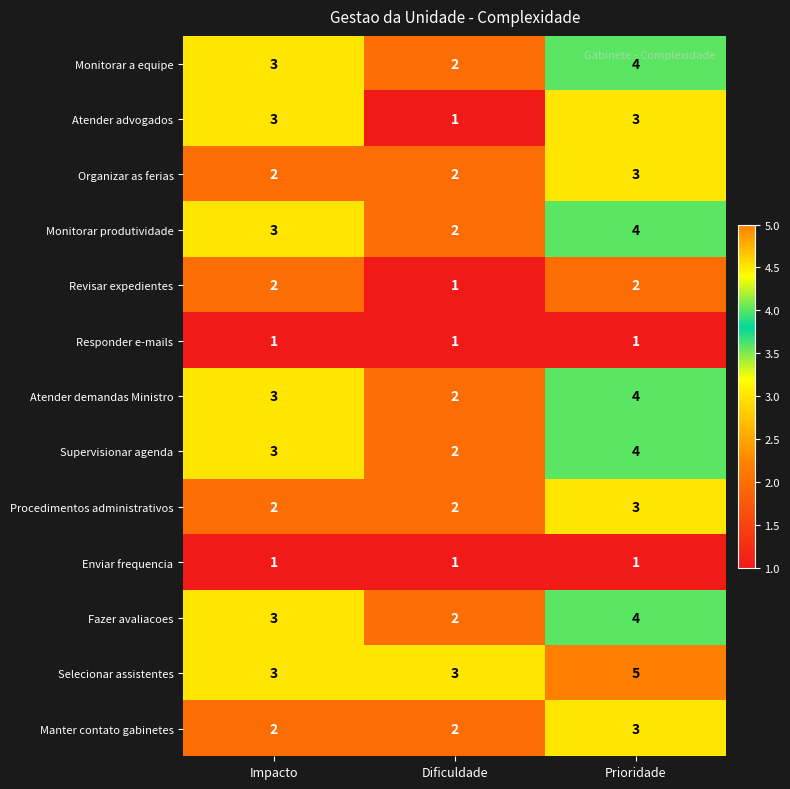

Which series changed the most between Impacto and Dificuldade?

Atender advogados